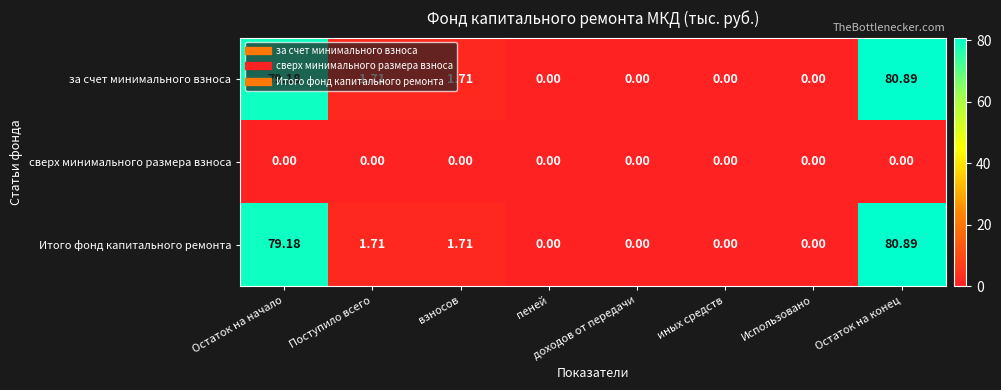

Is the value of сверх минимального размера взноса at взносов greater than the value of Итого фонд капитального ремонта at Поступило всего?

No